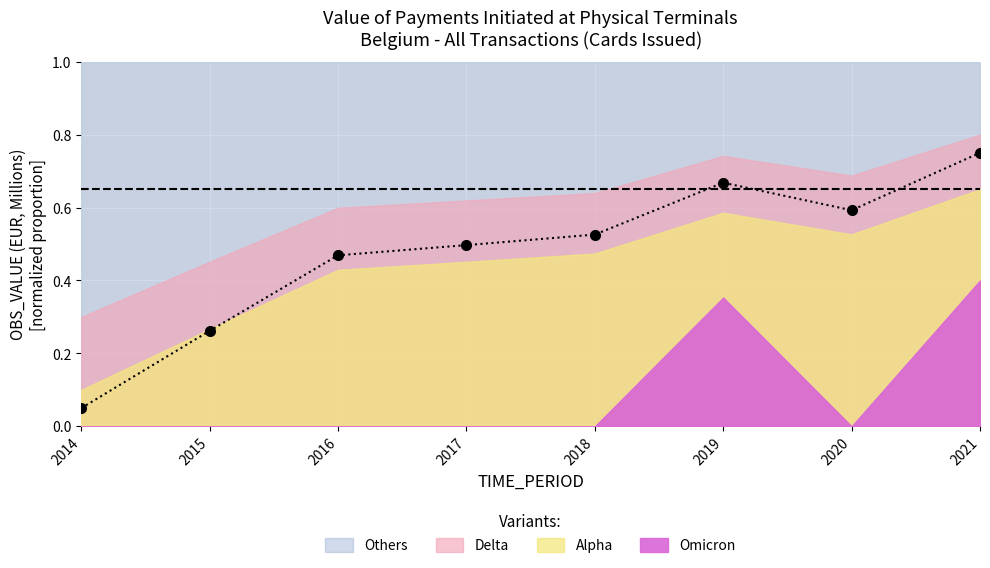

How many interior local peaks (higher than both neighbors) does the data have?

1